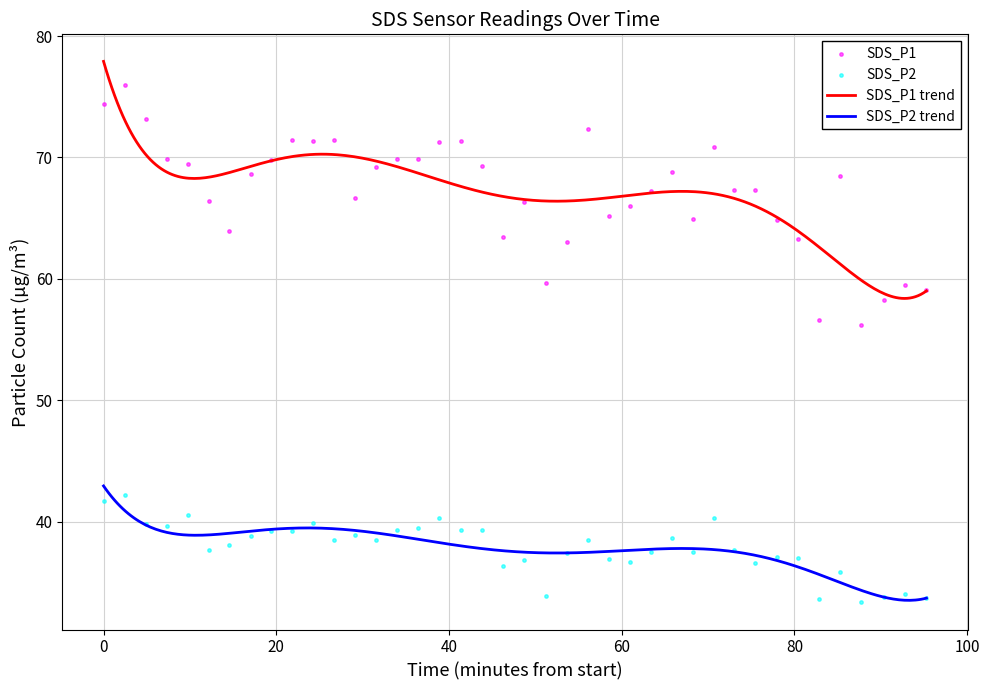

At how many categories does at least one series exceed 59?

37